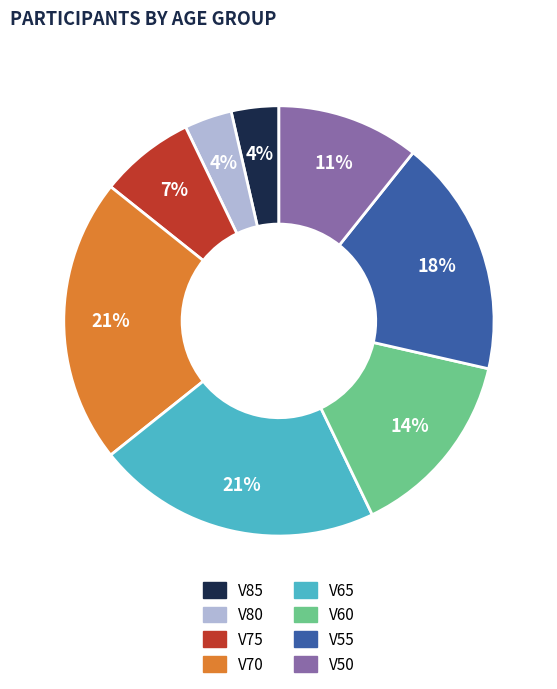

Is V50 the majority of the pie?

No